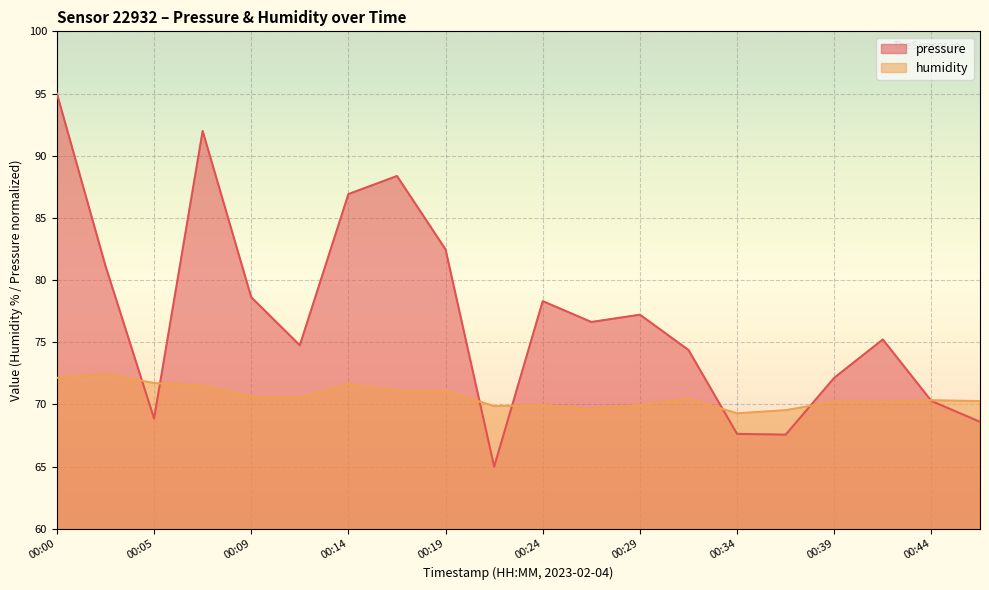

What is the value of the pressure point at the 6th from the left?

74.8